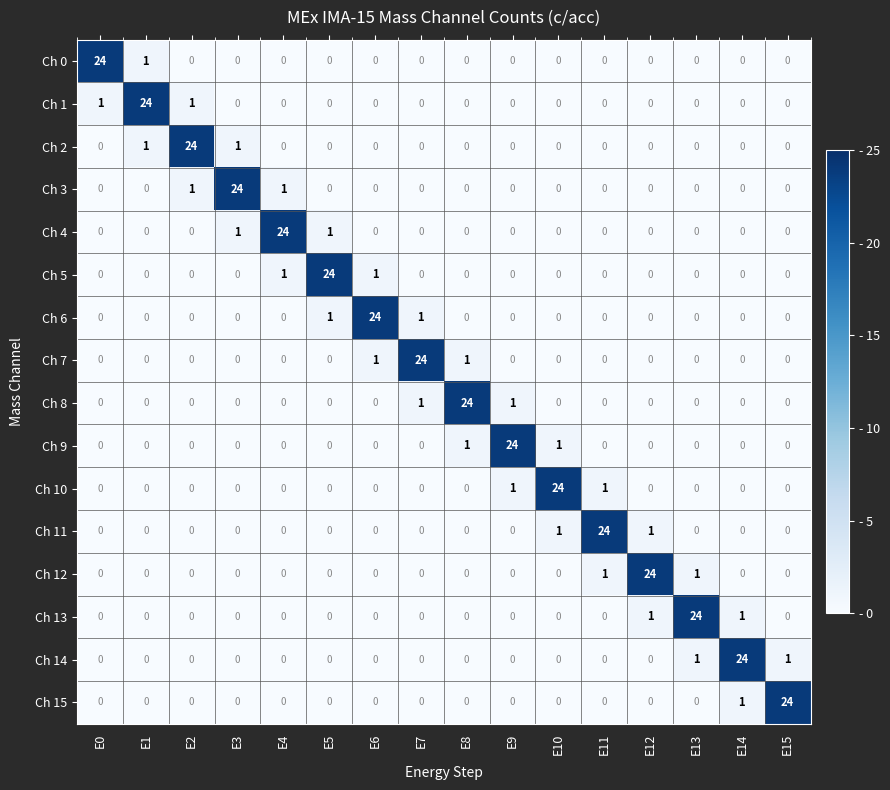

The value of Ch 12 at E9 is 0. True or false?

True